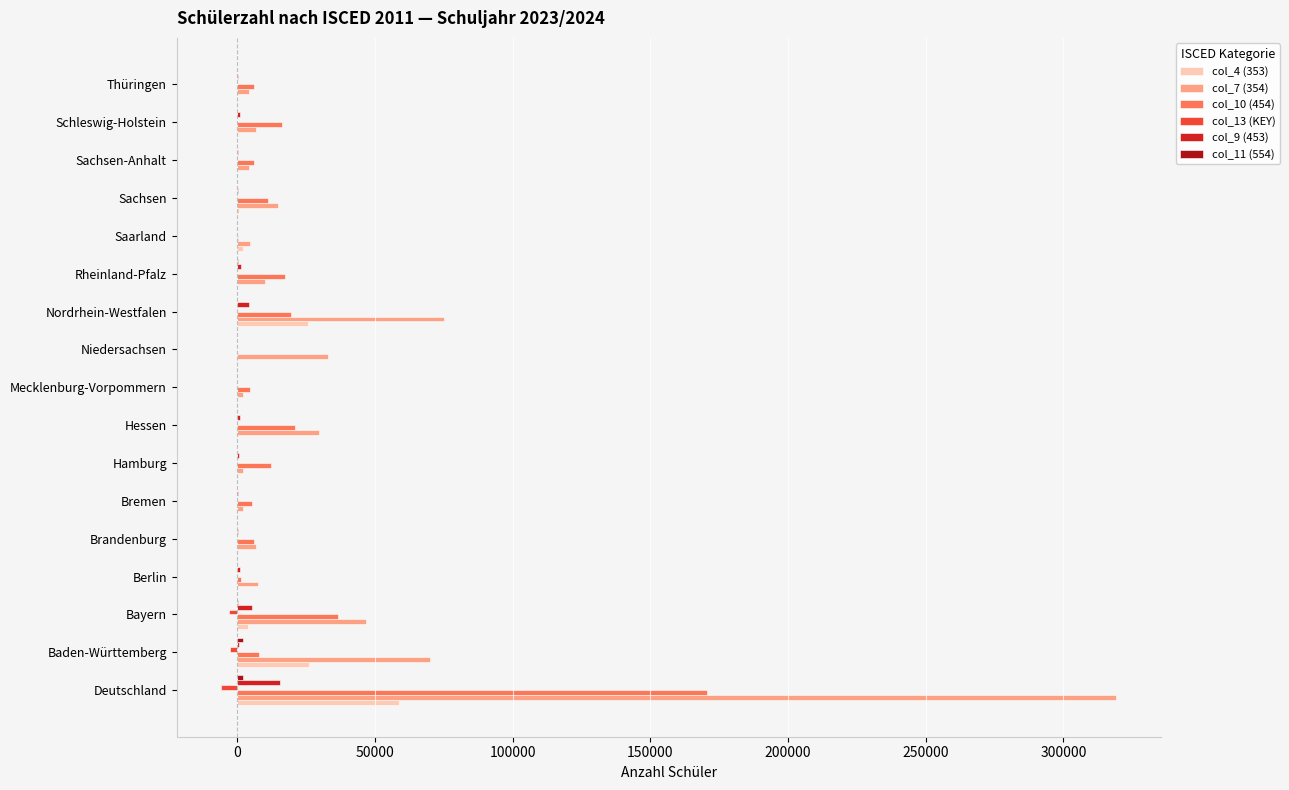

Is it true that col_10 (454) equals 170559 at Deutschland?

True